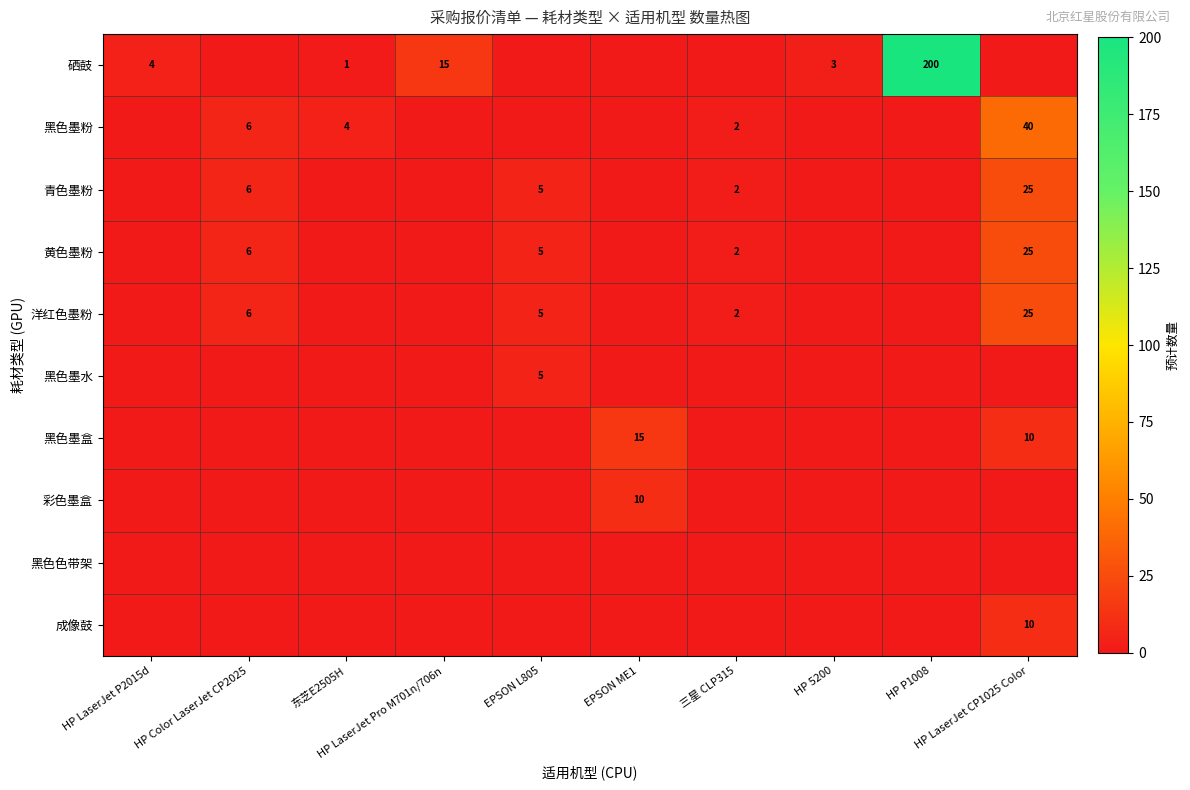

Rank the series by their maximum value, from highest to lowest.

硒鼓, 黑色墨粉, 青色墨粉, 黄色墨粉, 洋红色墨粉, 黑色墨盒, 彩色墨盒, 成像鼓, 黑色墨水, 黑色色带架